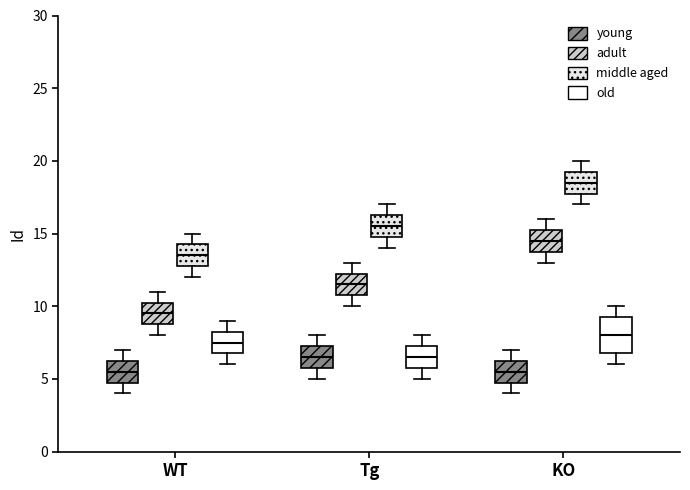

Which box has the highest median line?

KO (middle aged)